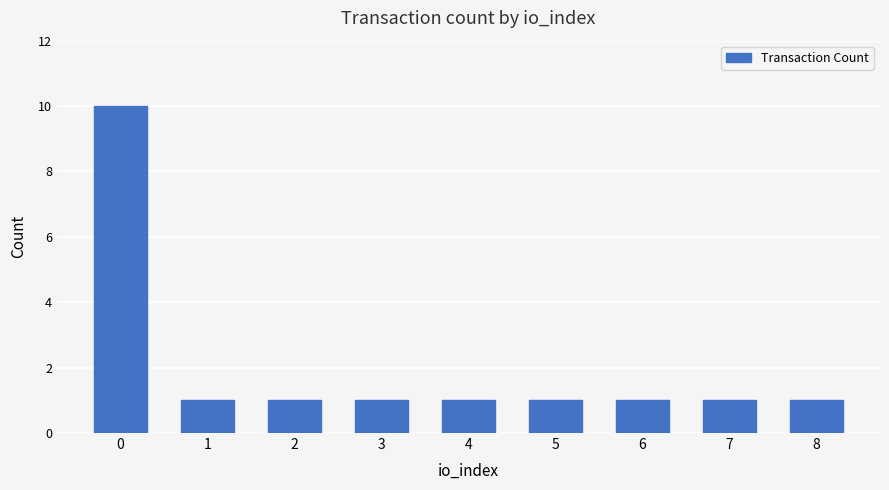

The value at 2 is 1. True or false?

True